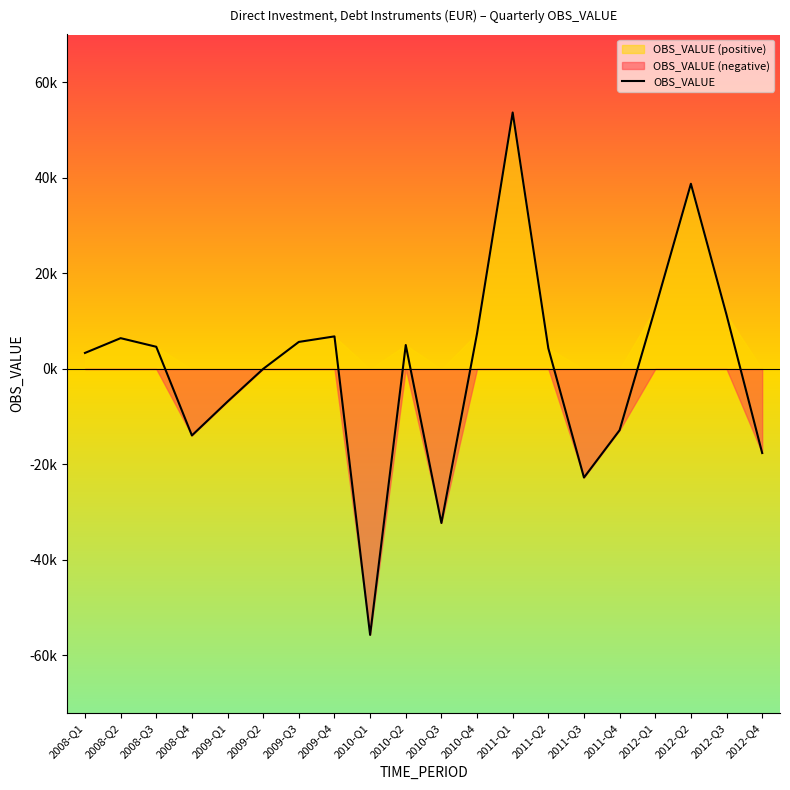

What is the sum of all values?

-1667.3